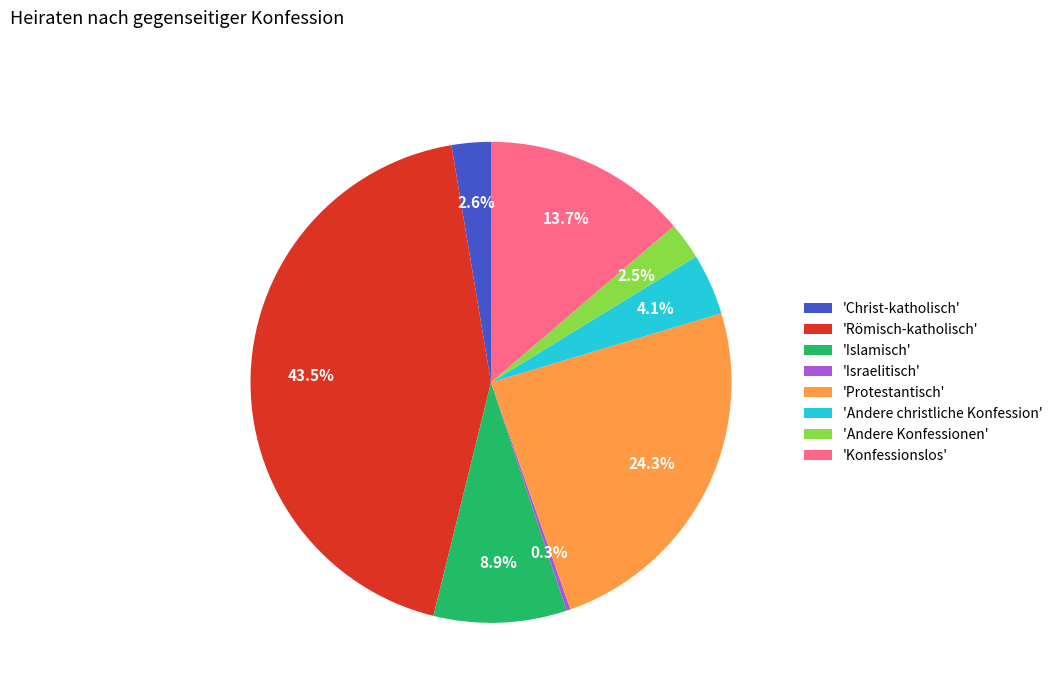

Which slice is the largest?

'Römisch-katholisch'